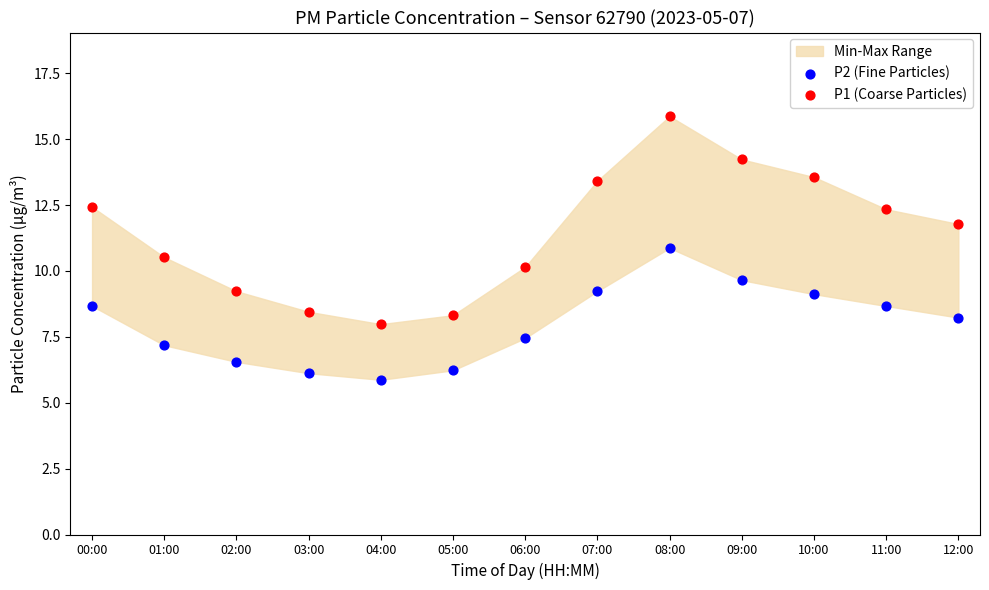

Which series contains the highest Y value?

P1 (Coarse Particles)